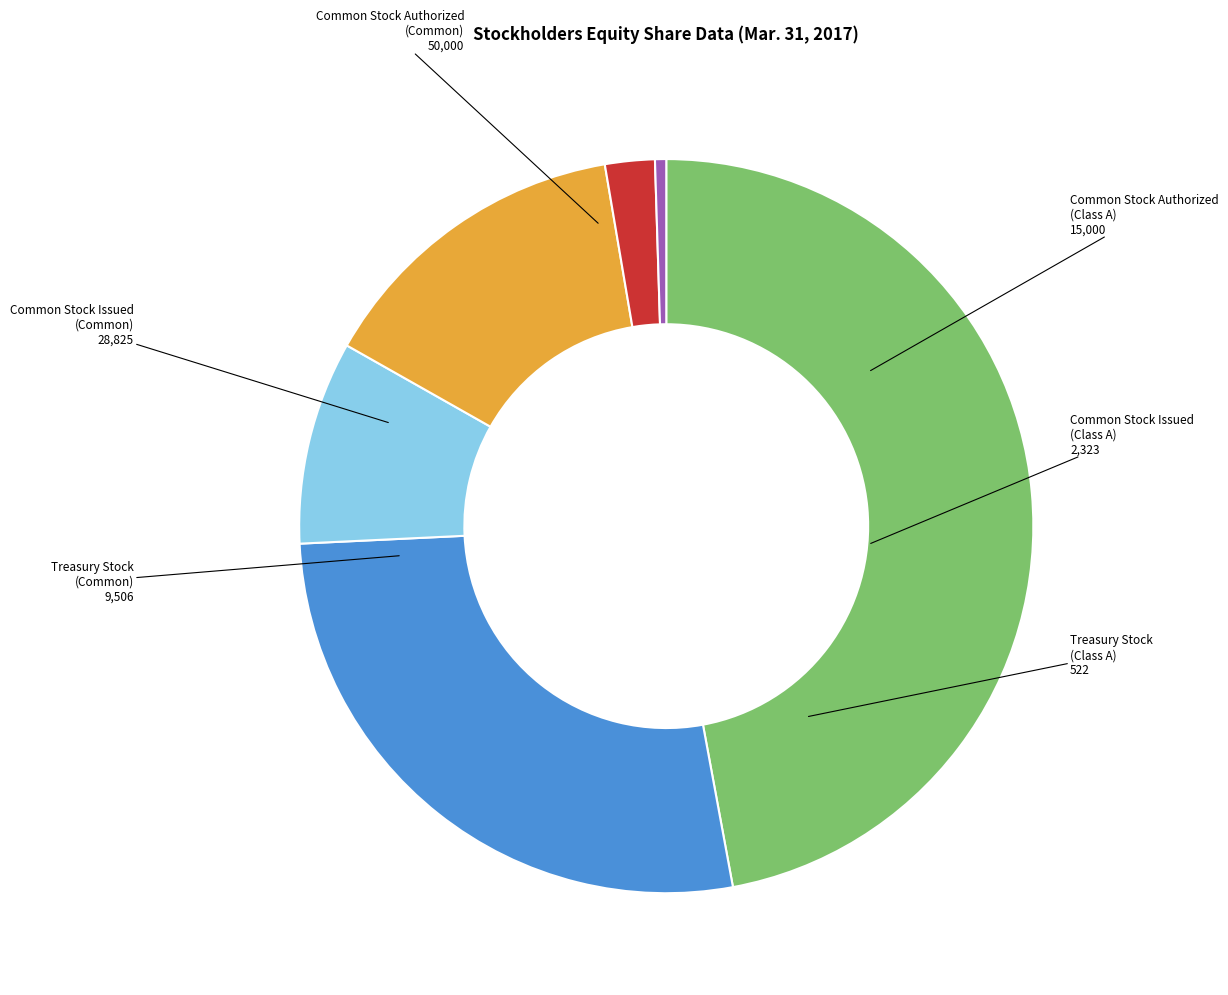

Between Treasury Stock (Common) and Common Stock Issued (Common), which is larger?

Common Stock Issued (Common)